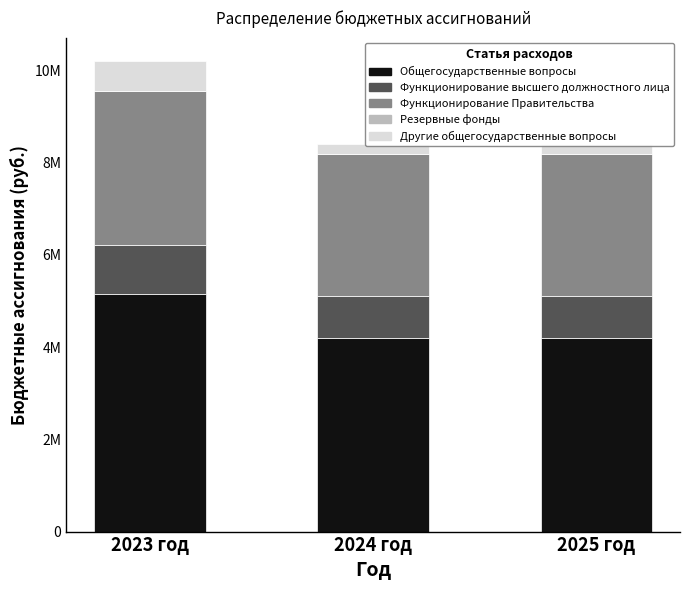

Reading left to right, transcribe all the data shown in this chart.

Общегосударственные вопросы: 2023 год=5158980	2024 год=4207300	2025 год=4207300
Функционирование высшего должностного лица: 2023 год=1049628	2024 год=911400	2025 год=911400
Функционирование Правительства: 2023 год=3337672	2024 год=3058900	2025 год=3058900
Резервные фонды: 2023 год=10000	2024 год=10000	2025 год=10000
Другие общегосударственные вопросы: 2023 год=645680	2024 год=227000	2025 год=227000